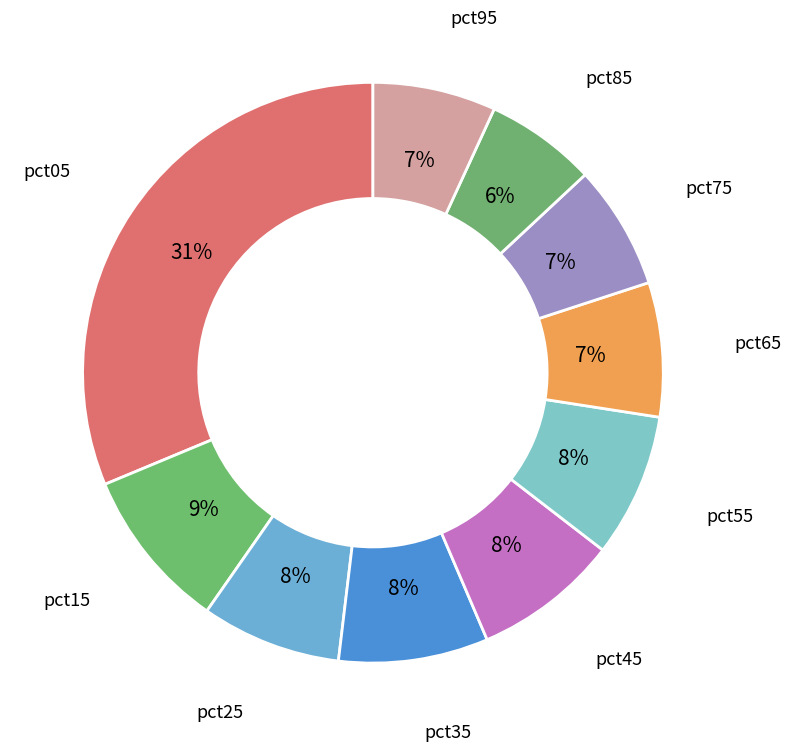

How many slices are in this pie chart?

10